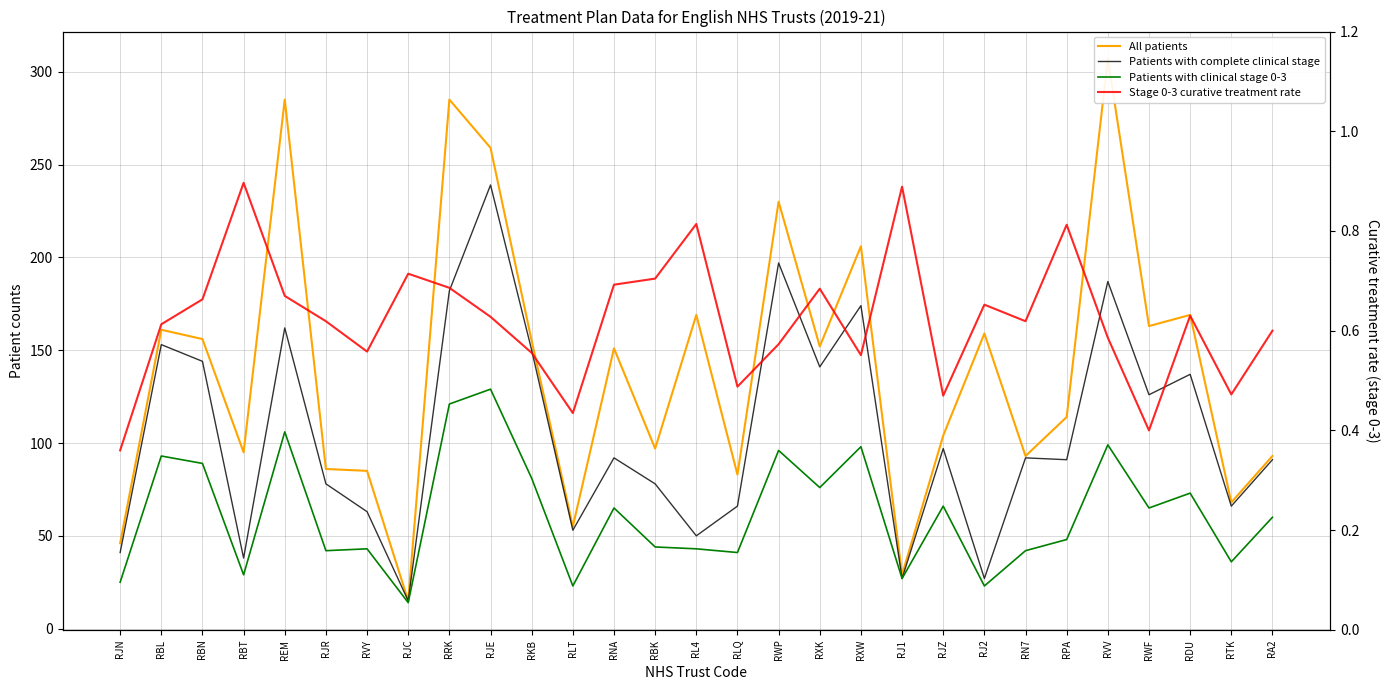

Rank the series by their maximum value, from highest to lowest.

All patients, Patients with complete clinical stage, Patients with clinical stage 0-3, Stage 0-3 curative treatment rate